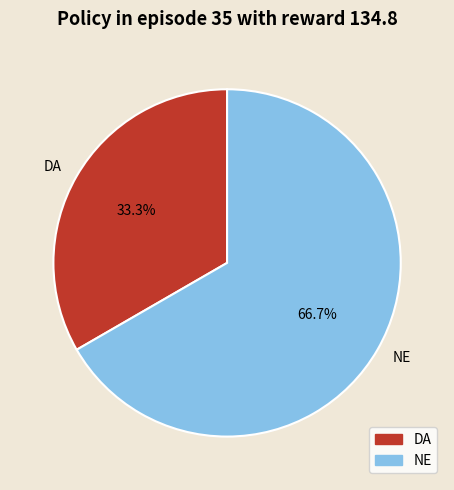

Rank the categories by value from lowest to highest.

DA, NE